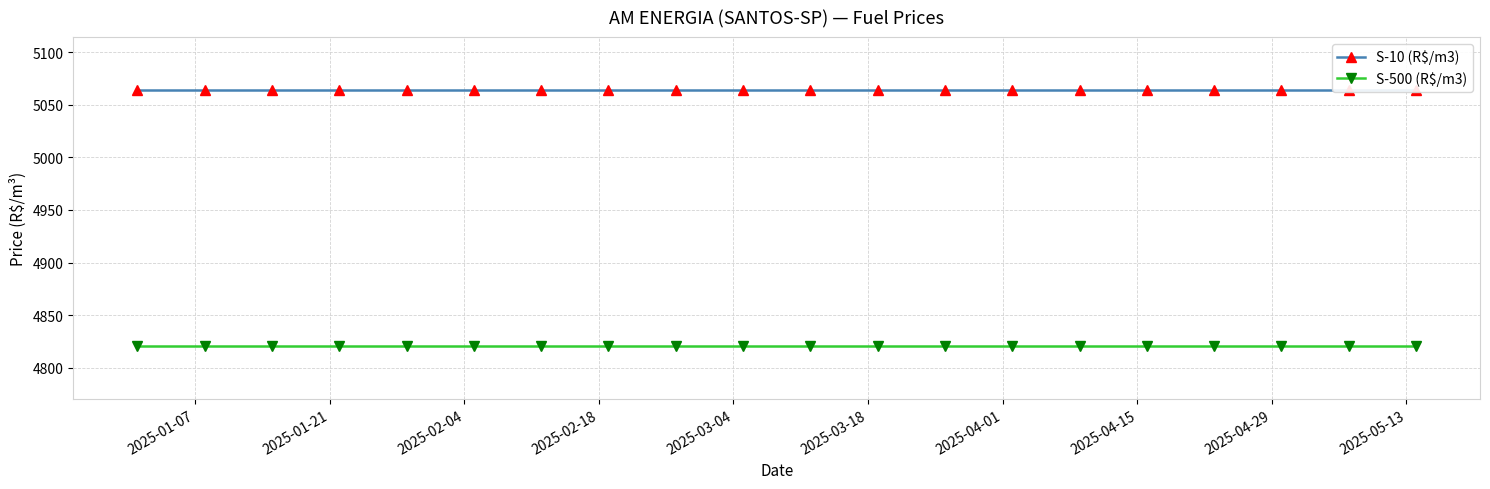

At which label does S-10 (R$/m3) reach its minimum?

2025-01-07